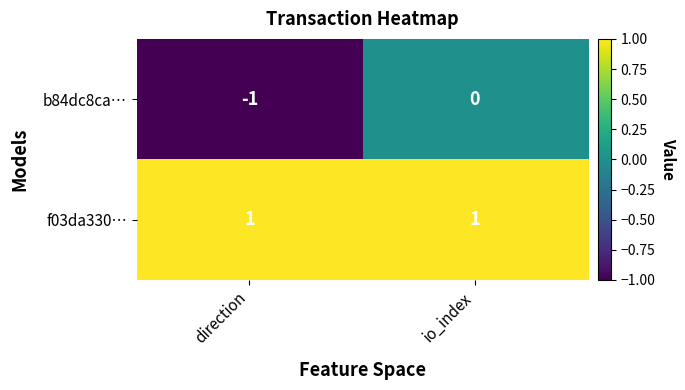

At which category is the sum across all series the highest?

io_index